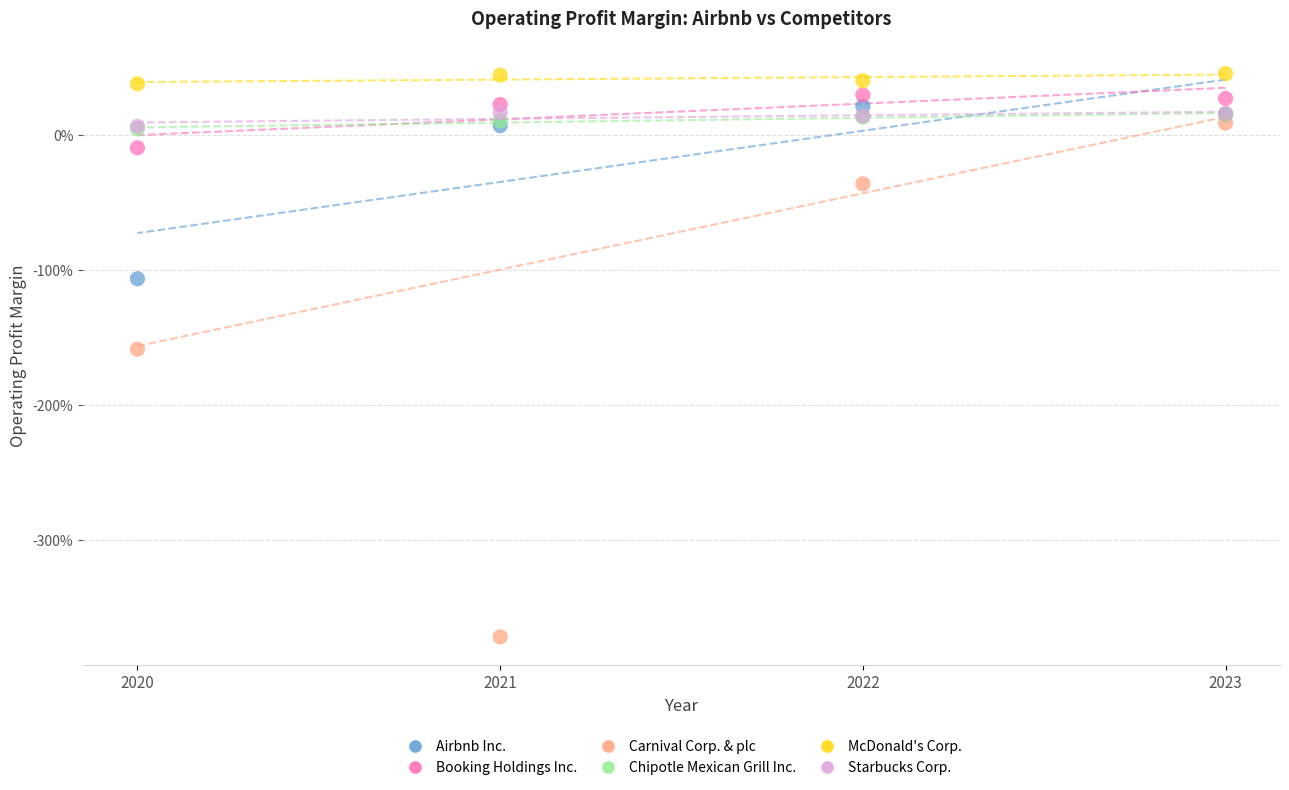

What are all the series names shown in the legend?

Airbnb Inc., Booking Holdings Inc., Carnival Corp. & plc, Chipotle Mexican Grill Inc., McDonald's Corp., Starbucks Corp.